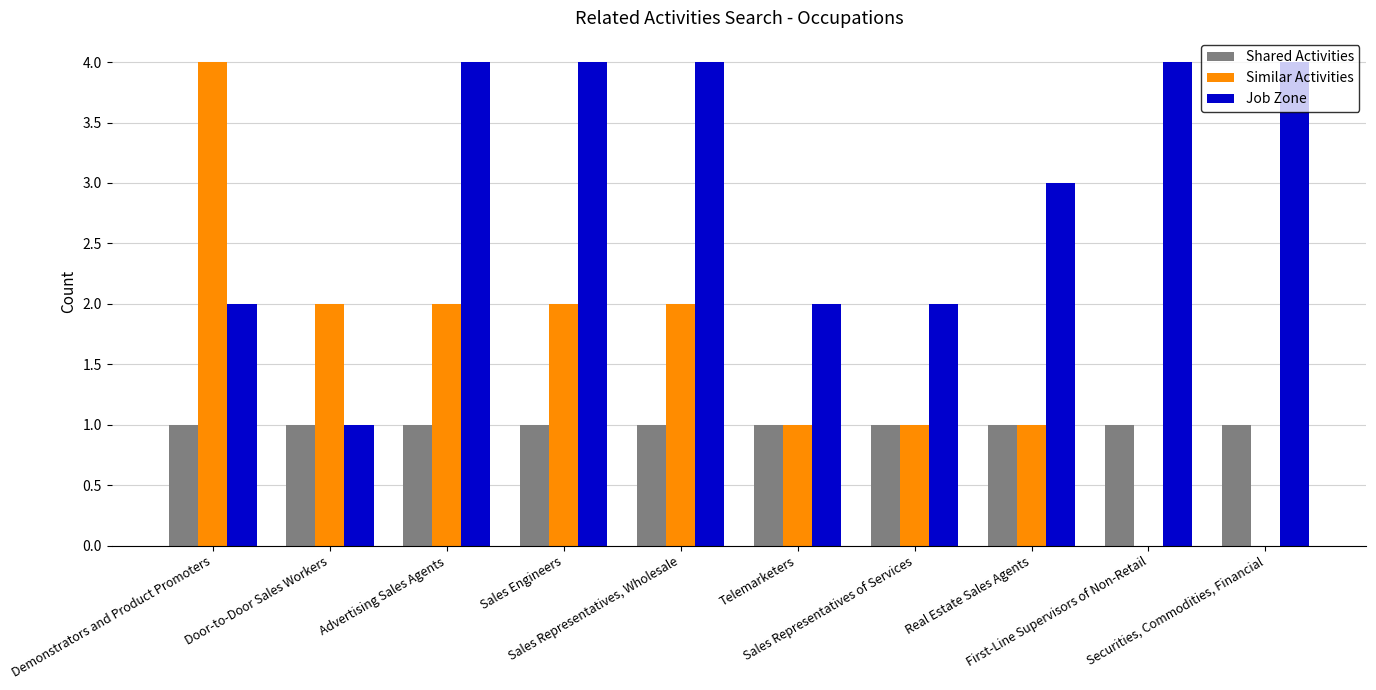

What is the highest value of the Job Zone series?

4